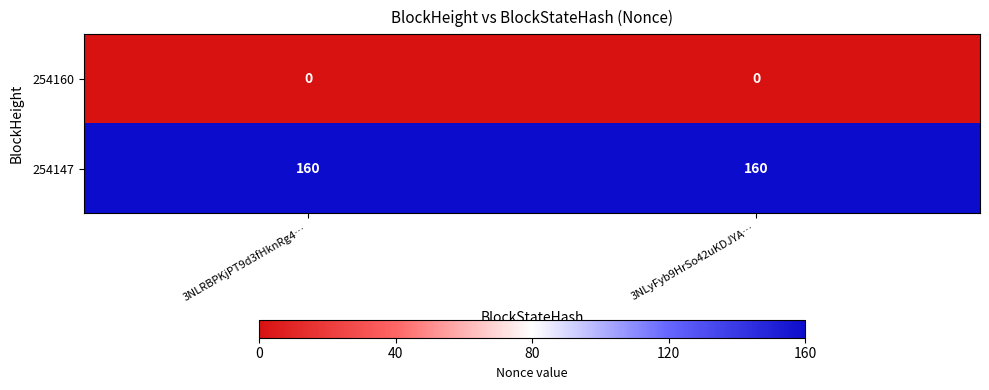

What is the total value across all series at 3NLyFyb9HrSo42uKDJYA…?

160